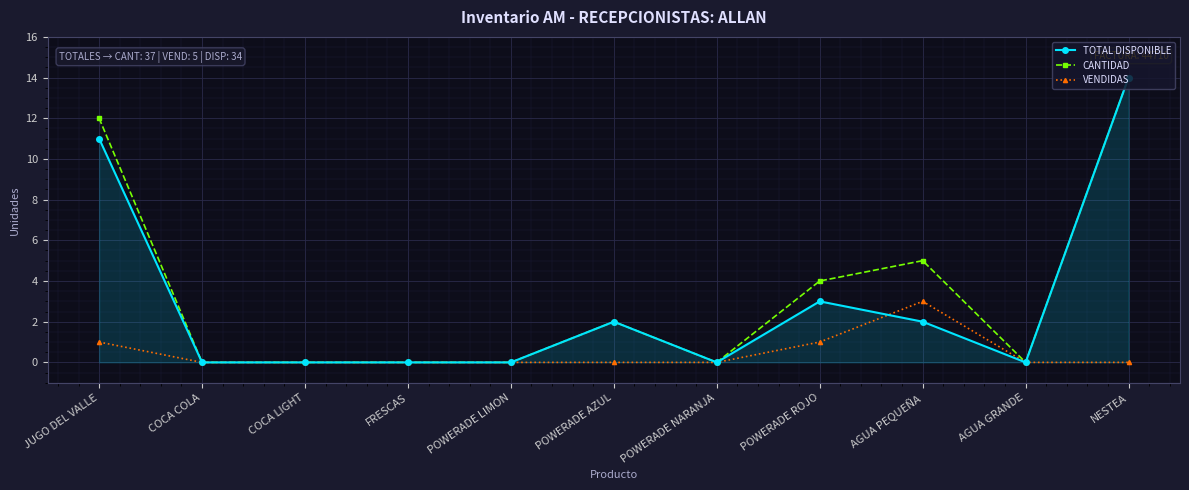

True or false: VENDIDAS has a value of 0 at NESTEA.

True